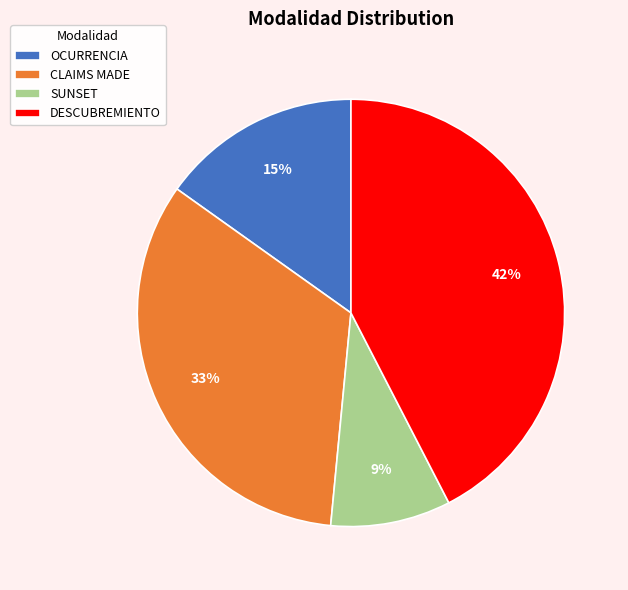

To the nearest percent, what percentage of the pie is OCURRENCIA?

15%